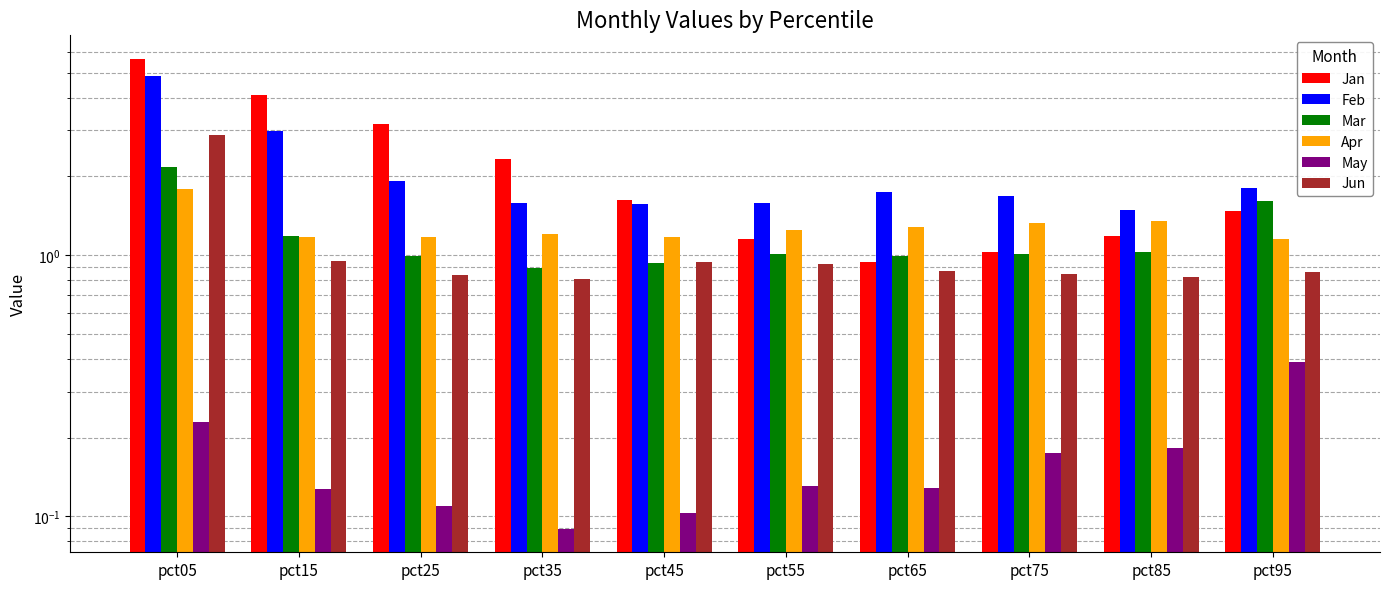

Which series has the largest range (max minus min)?

Jan